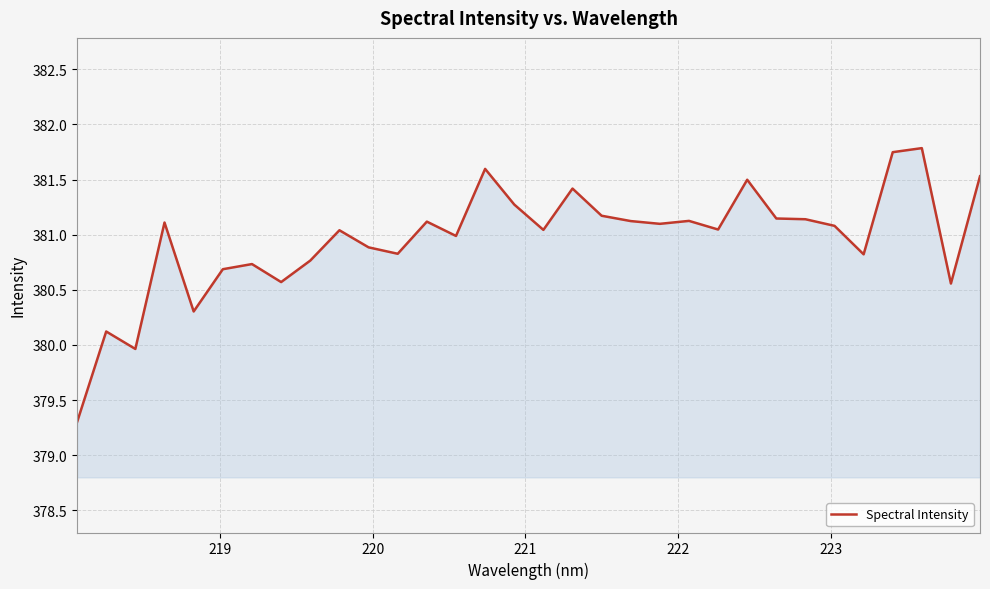

What is the greatest value displayed?

381.8